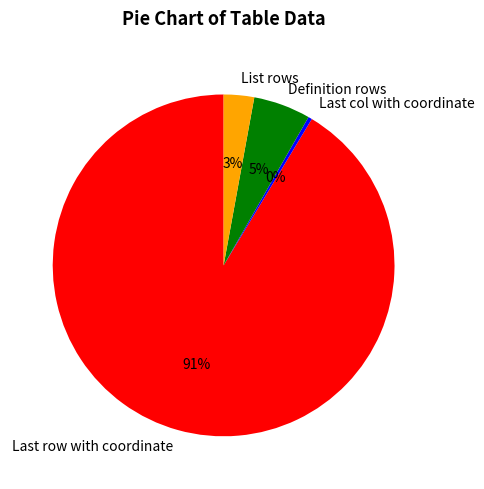

Rank the categories by value from lowest to highest.

Last col with coordinate, List rows, Definition rows, Last row with coordinate